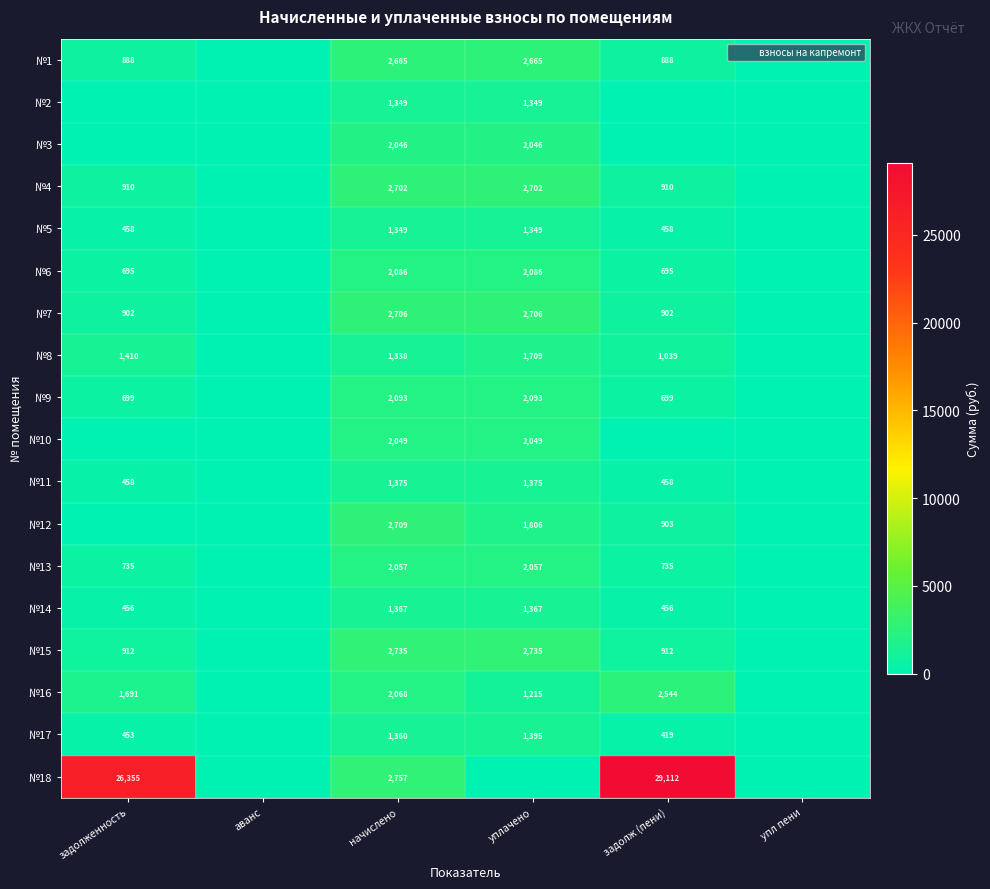

List the series in order of their peak value, highest first.

№18, №15, №12, №7, №4, №1, №16, №9, №6, №13, №10, №3, №8, №17, №11, №14, №2, №5